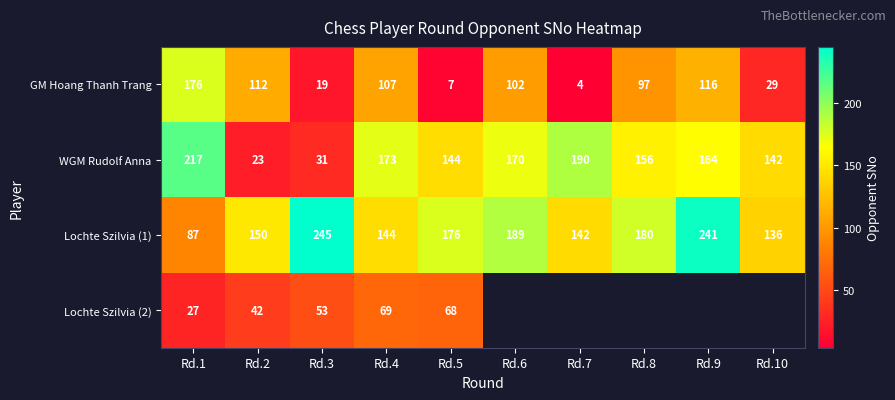

Which has a higher value, Rd.2 or Rd.10?

Rd.2